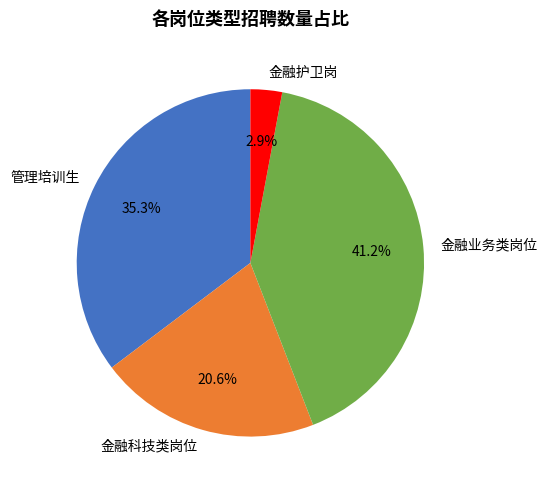

Is there a majority slice in this chart?

No